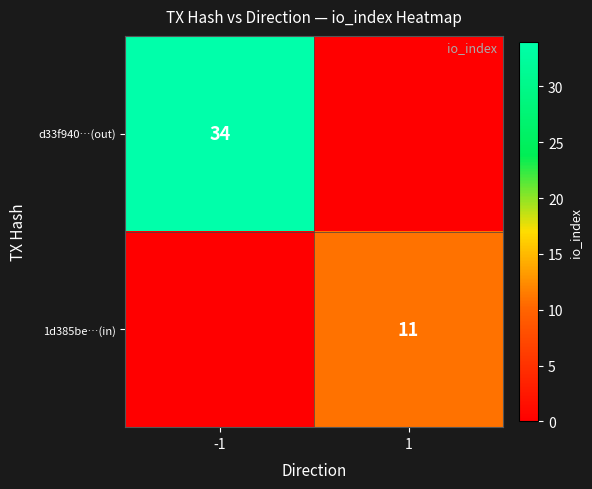

True or false: d33f940…(out) has a value of 34 at -1.

True